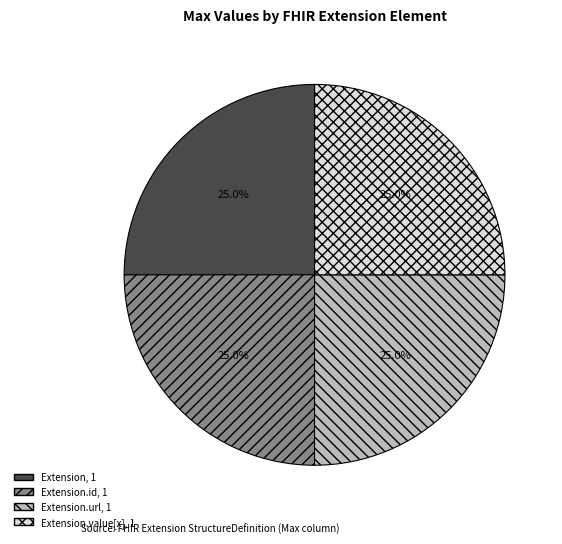

To the nearest percent, what is the difference between the largest and smallest slice percentages?

0%